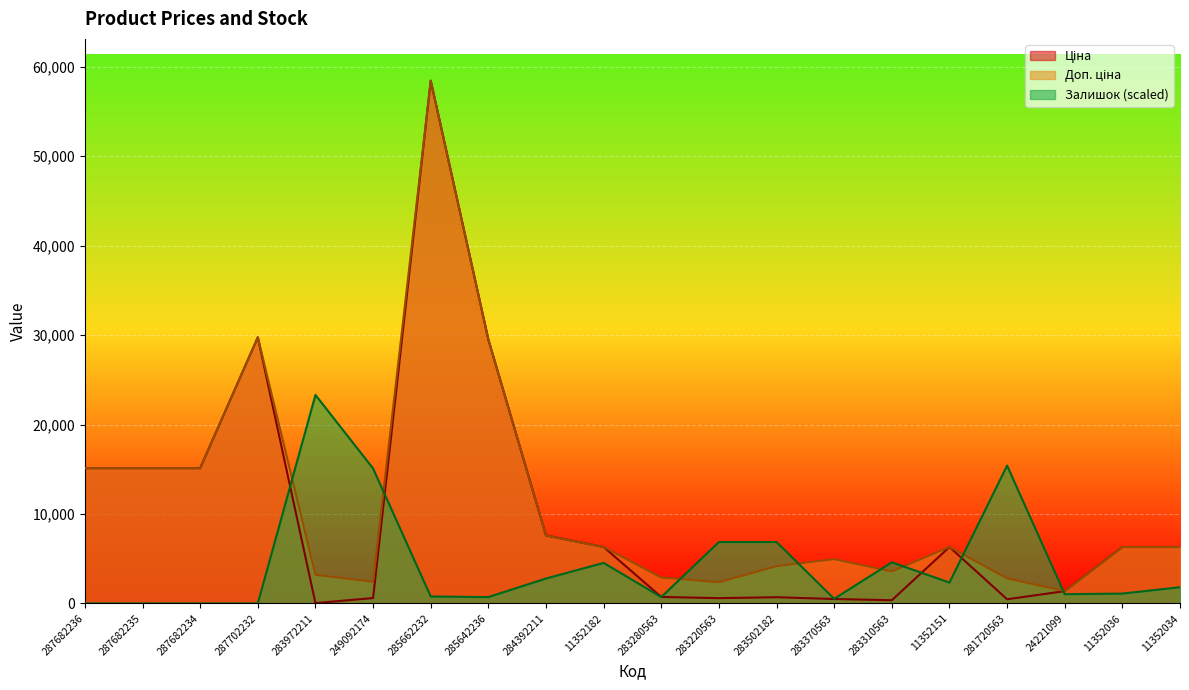

How many series are shown in this chart?

3